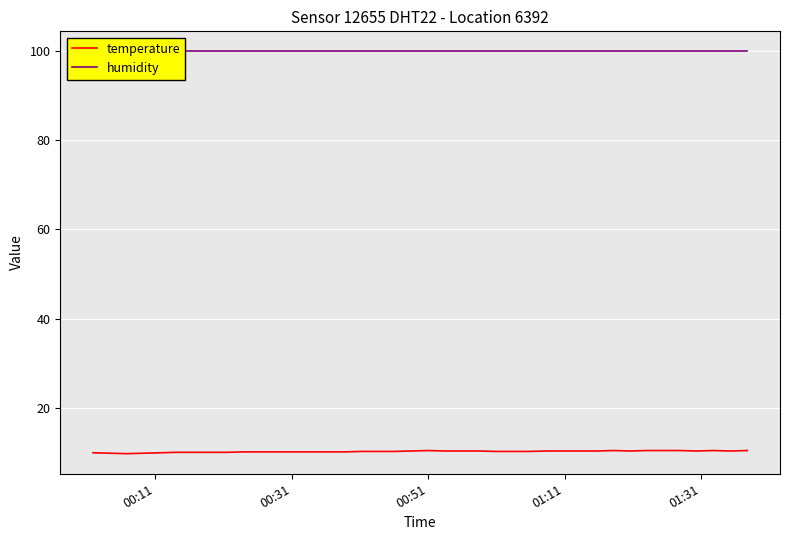

Rank the series by their average value, from highest to lowest.

humidity, temperature